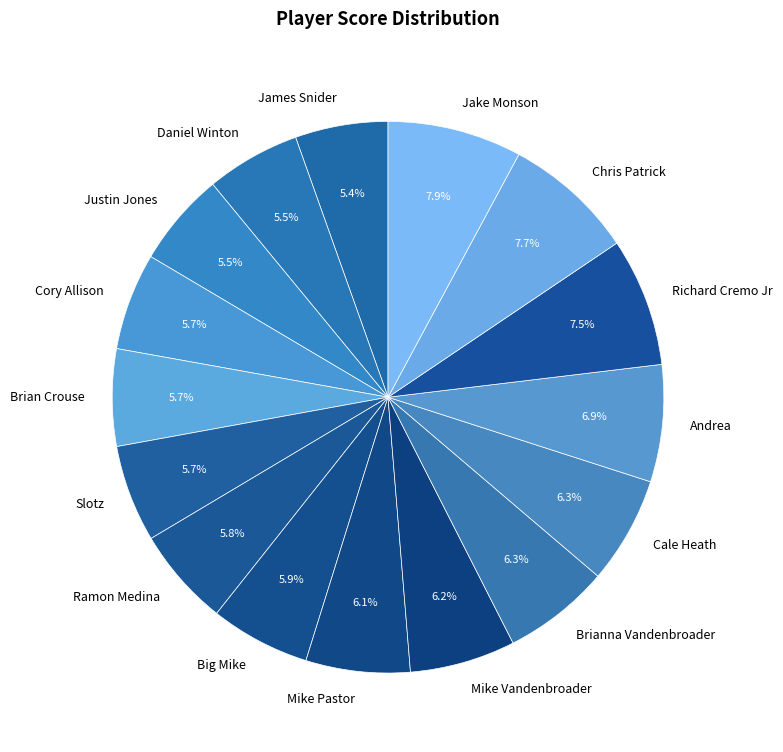

To the nearest percent, what is the average slice percentage?

6%